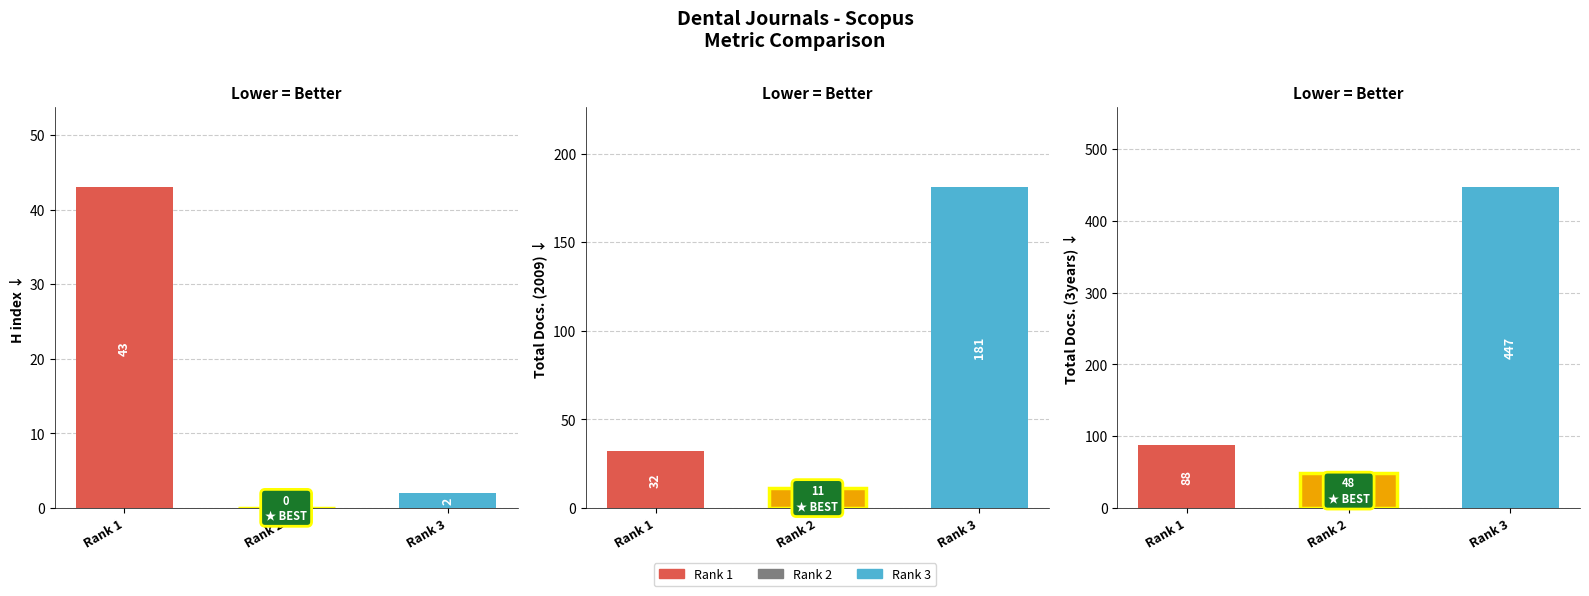

What is the average value of the Total Docs. (2009) series?

75